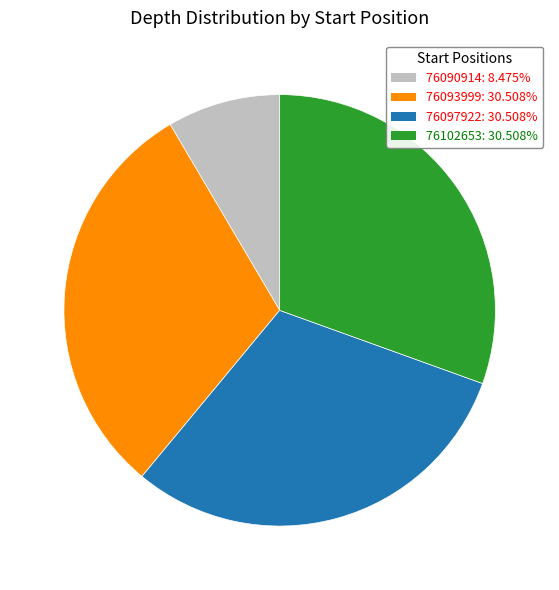

Is there a majority slice in this chart?

No